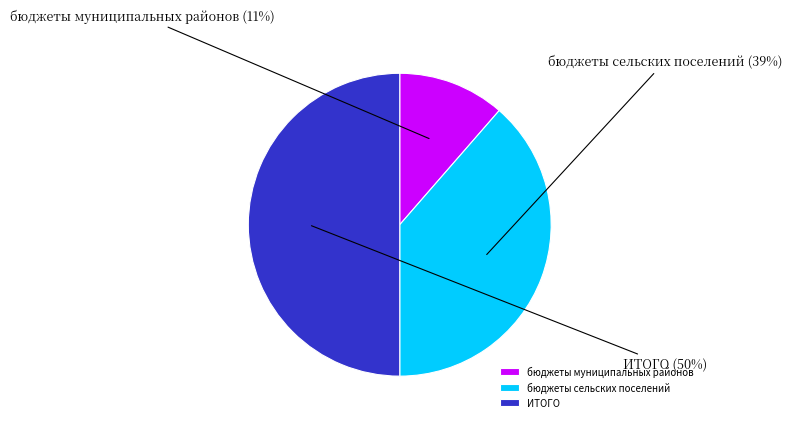

Is it true that ИТОГО is 50% of the pie?

True